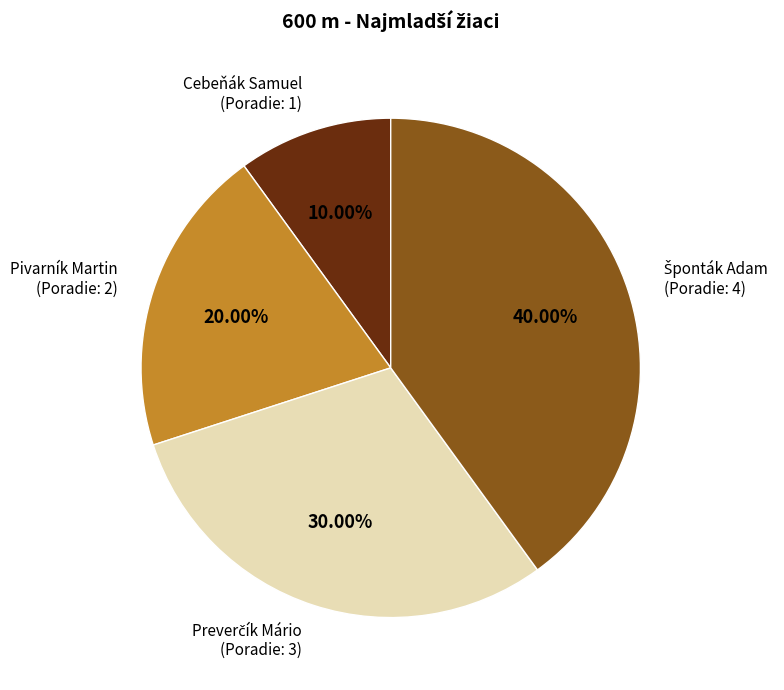

Which slice is the smallest?

Cebeňák Samuel